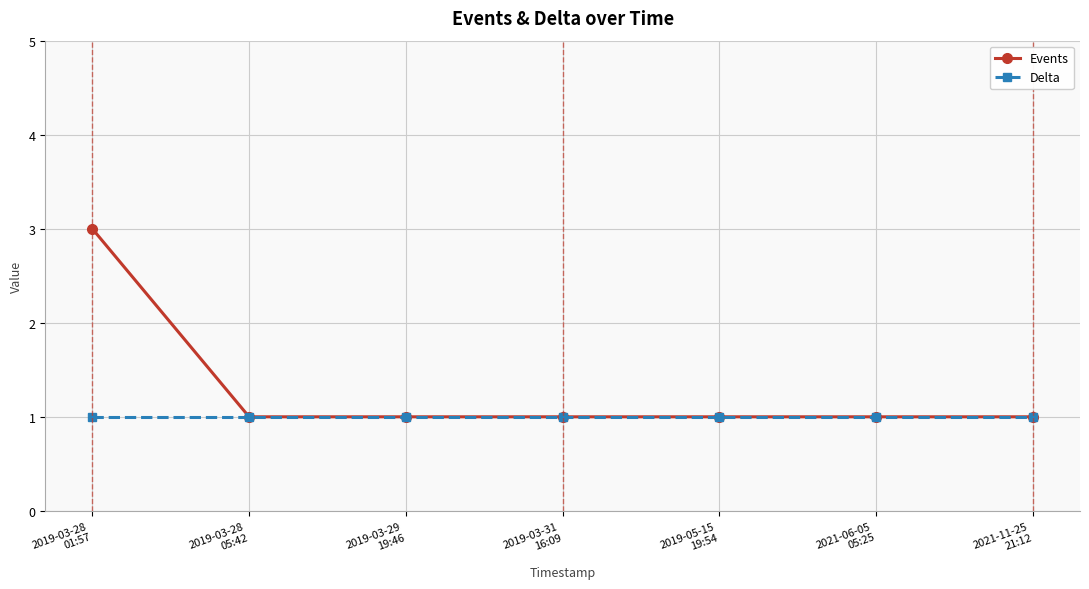

Does the chart have visible grid lines?

Yes